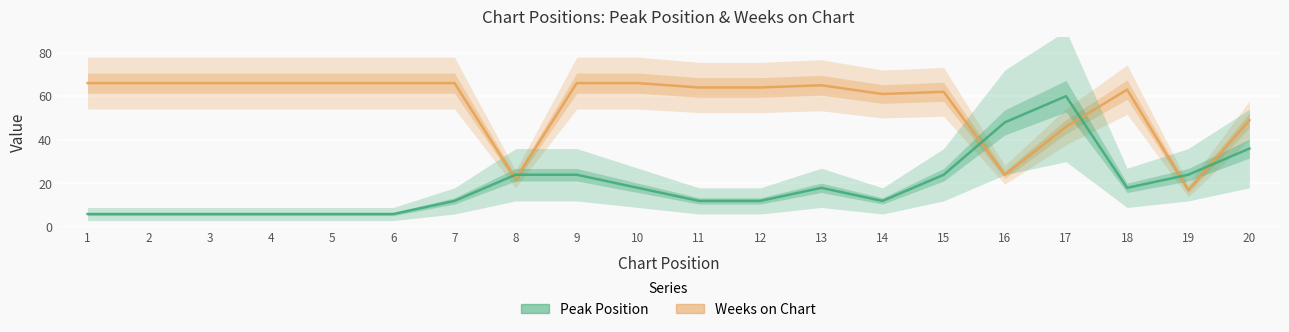

True or false: Peak Position has more than 1 interior local peaks.

True